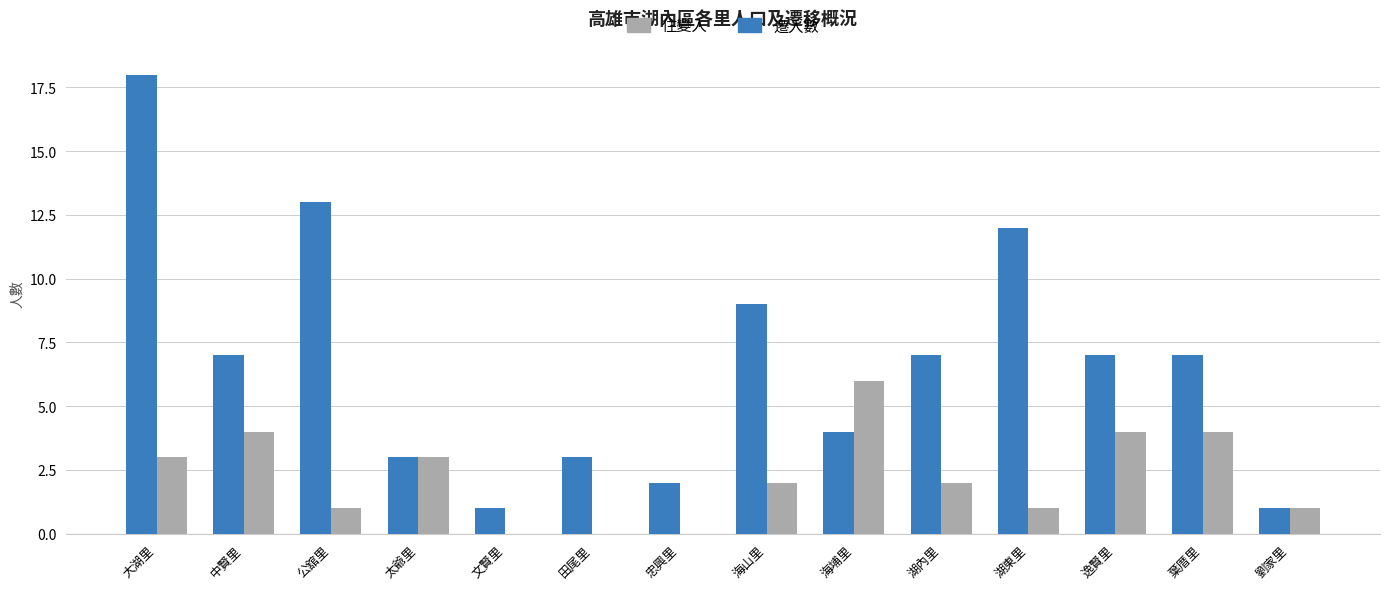

At which category is the sum across all series the highest?

大湖里